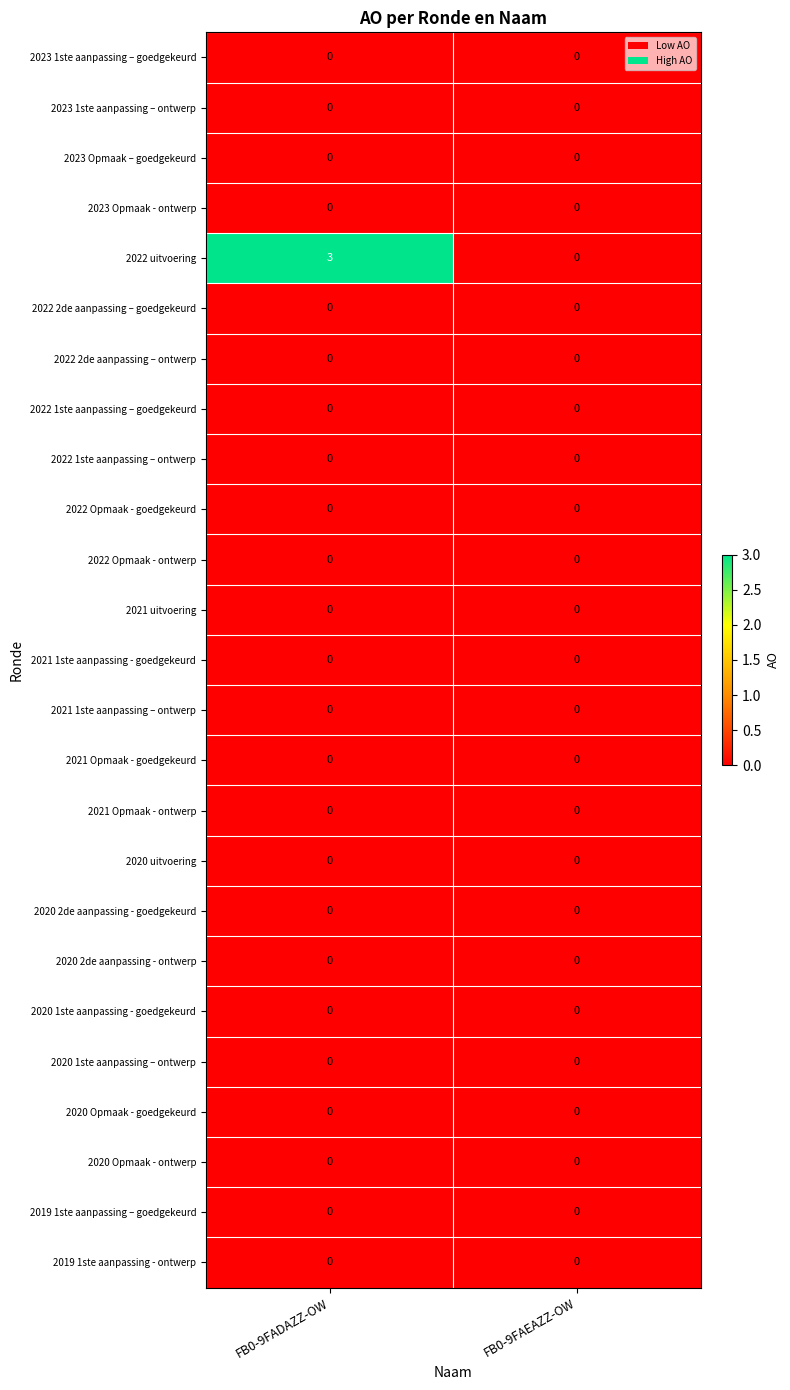

At which label does 2022 uitvoering reach its minimum?

FB0-9FAEAZZ-OW